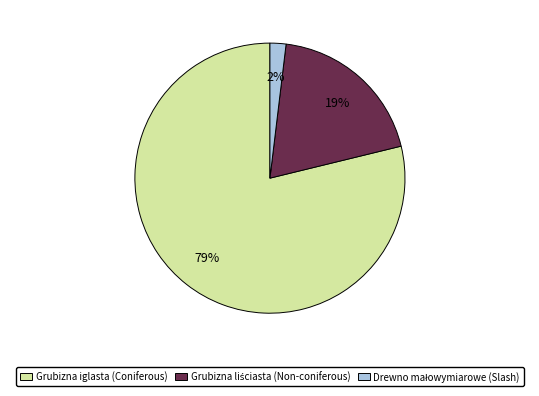

Is there any slice that represents more than half of the pie?

Yes